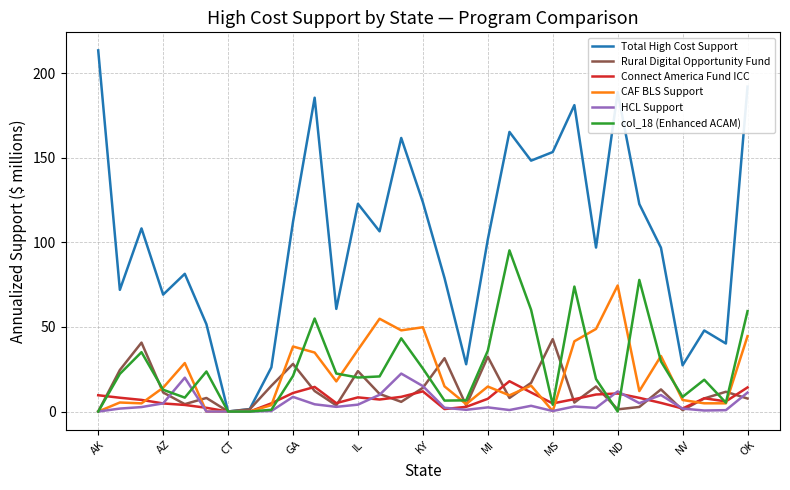

Which series ends up on top after the final intersection of HCL Support and CAF BLS Support?

CAF BLS Support